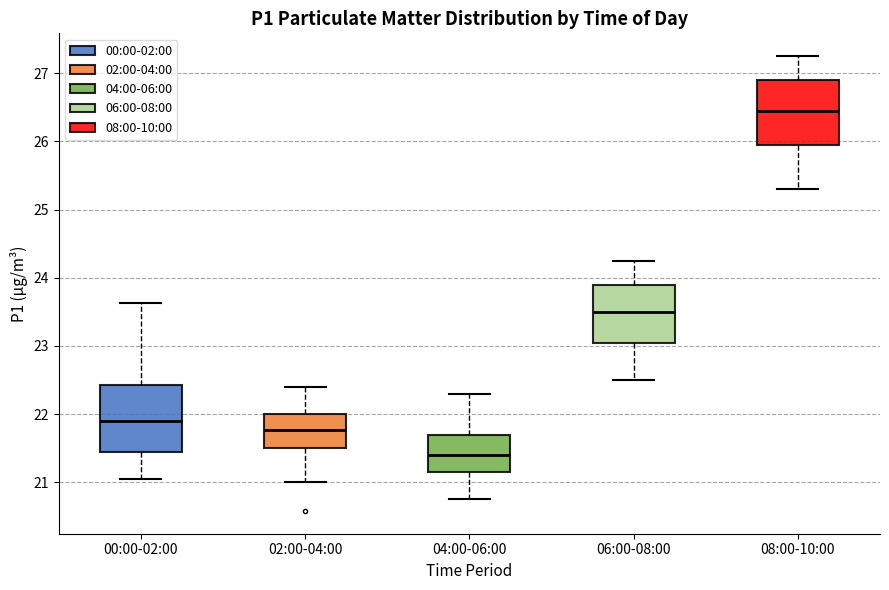

Reading left to right, transcribe this box plot: for each box, give where its median line is, the range the box spans, and where its two whiskers end, as read against the y-axis. The values are not printed on the chart, so give them approximately, as read against the axis.

00:00-02:00: median 21.9, box 21.5 to 22.4, whiskers 21.1 to 23.6
02:00-04:00: median 21.8, box 21.5 to 22.0, whiskers 21.0 to 22.4
04:00-06:00: median 21.4, box 21.2 to 21.7, whiskers 20.8 to 22.3
06:00-08:00: median 23.5, box 23.1 to 23.9, whiskers 22.5 to 24.3
08:00-10:00: median 26.5, box 26.0 to 26.9, whiskers 25.3 to 27.3